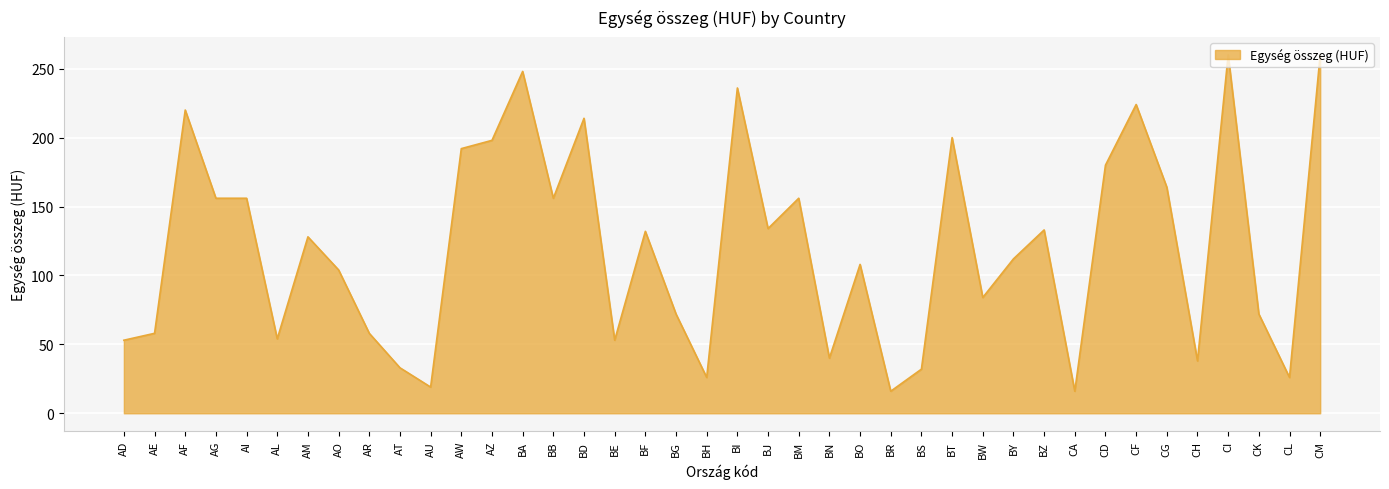

The chart shows a value of 36 at BW. True or false?

False